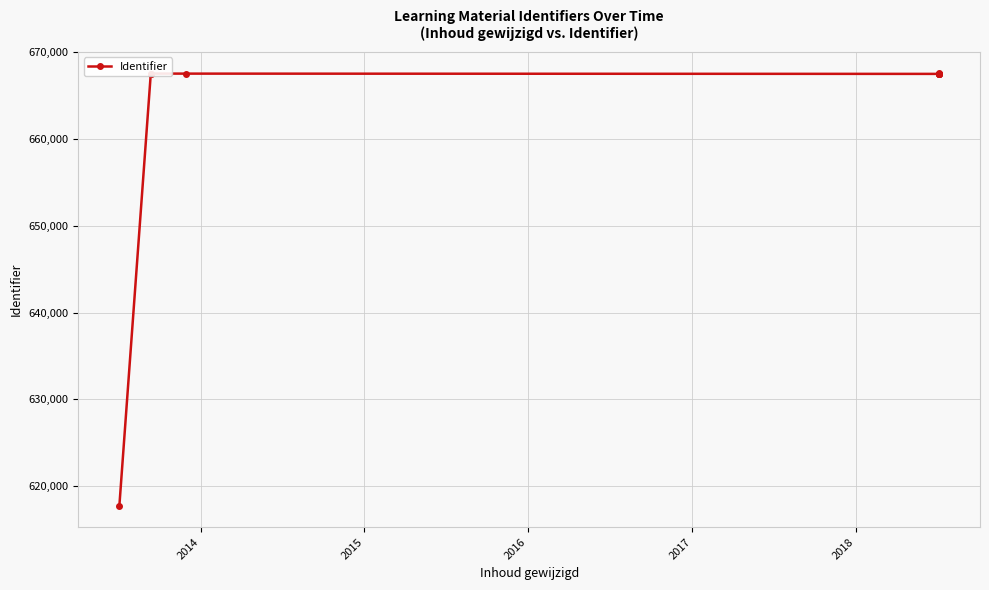

Count the number of data series in this chart.

1